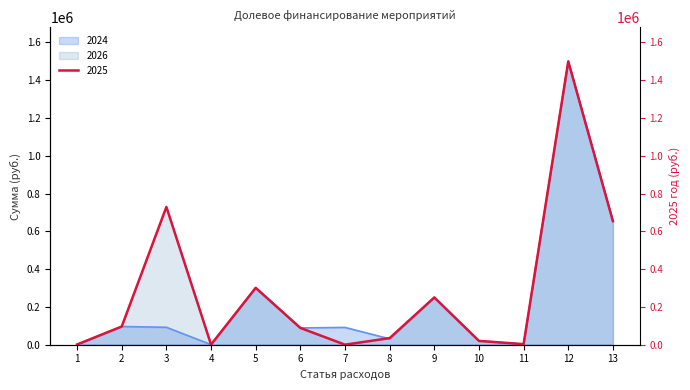

What is the value of the 2026 point at the 12th from the left?

1500000.0